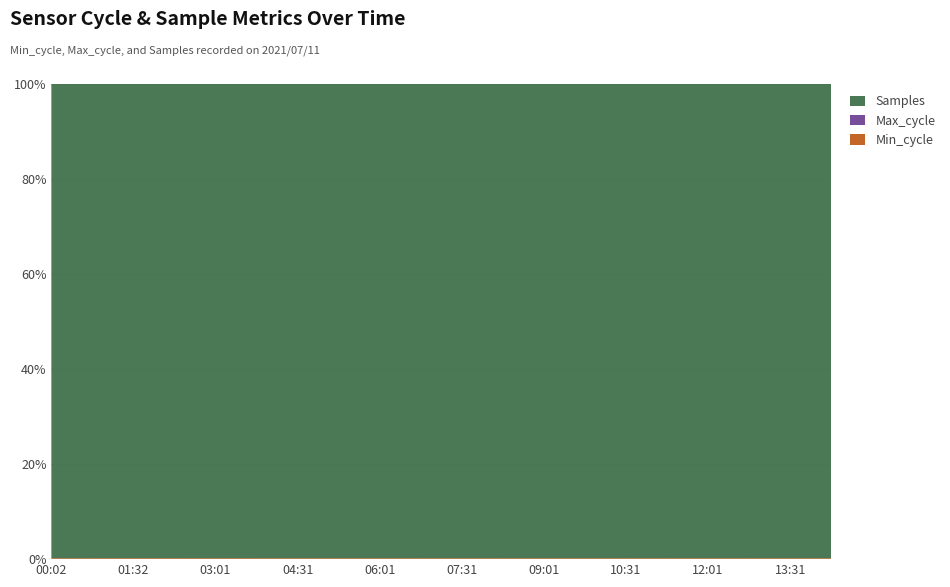

Reading left to right, transcribe all the data shown in this chart.

Min_cycle: 00:02=19914	00:47=19913	01:32=19920	02:17=19921	03:01=20002	03:46=19913	04:31=19921	05:16=19921	06:01=19917	06:46=19913	07:31=19917	08:16=19917	09:01=19917	09:46=19920	10:31=19913	11:16=19921	12:01=19917	12:46=19913	13:31=19921	14:16=19917
Max_cycle: 00:02=20345	00:47=20360	01:32=20461	02:17=20379	03:01=20002	03:46=20345	04:31=20403	05:16=20379	06:01=20461	06:46=20345	07:31=20331	08:16=20345	09:01=20403	09:46=20461	10:31=20345	11:16=20403	12:01=20461	12:46=20345	13:31=20403	14:16=20461
Samples: 00:02=10242670	00:47=10244282	01:32=10218016	02:17=10219924	03:01=10246013	03:46=10240111	04:31=10243002	05:16=10229276	06:01=10237680	06:46=10225952	07:31=10244862	08:16=10240445	09:01=10243002	09:46=10234466	10:31=10255986	11:16=10260922	12:01=10246013	12:46=10240111	13:31=10243002	14:16=10237983